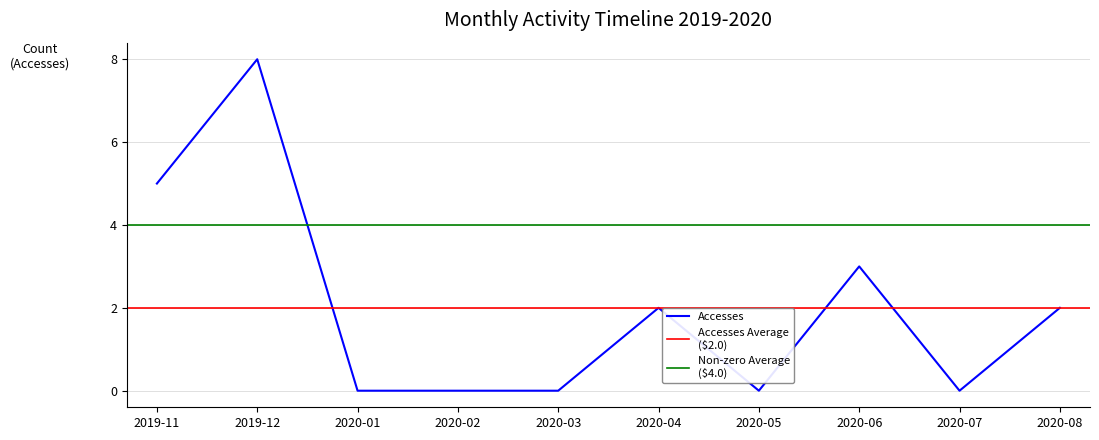

Is this an area chart (filled region under the line)?

No